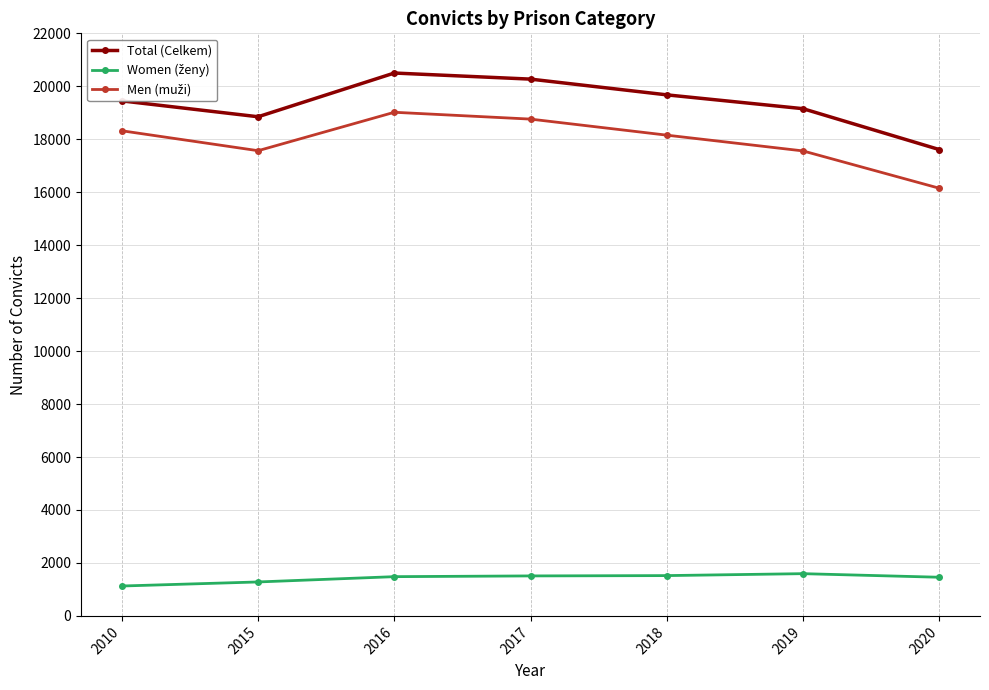

What is the smallest value displayed?

1129